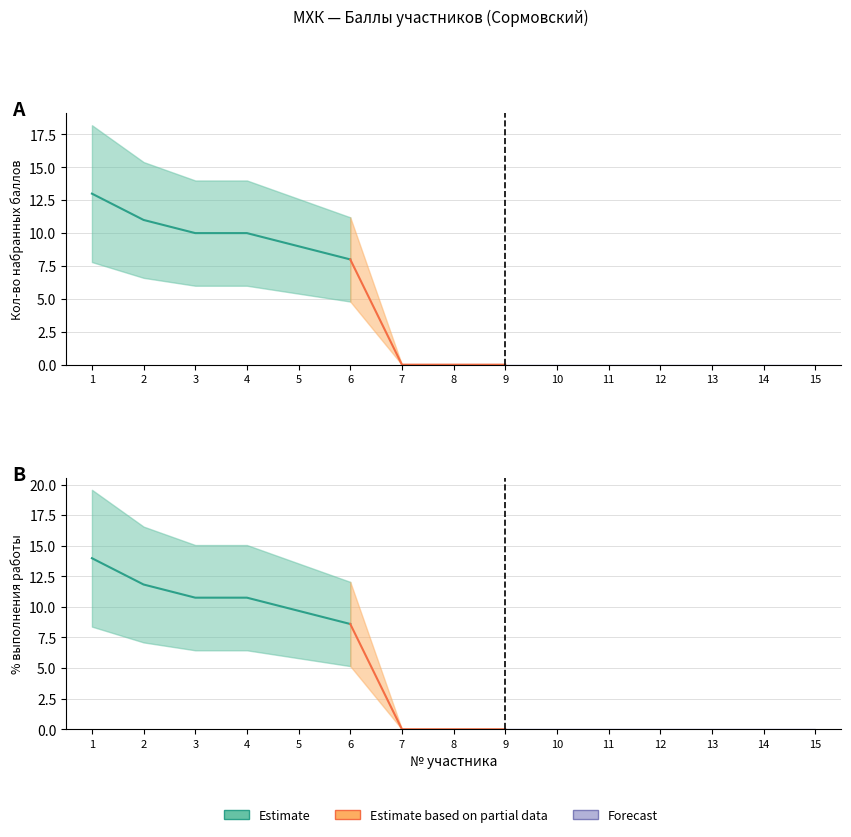

Which label corresponds to the largest value in the chart?

1